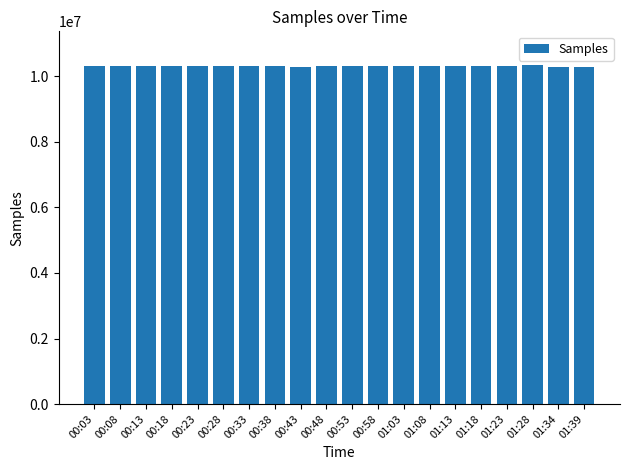

What is the maximum value shown in the chart?

10342596